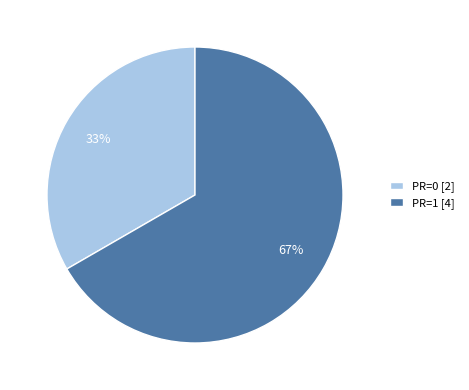

To the nearest percent, what is the combined percentage of PR=1 [4] and PR=0 [2]?

100%